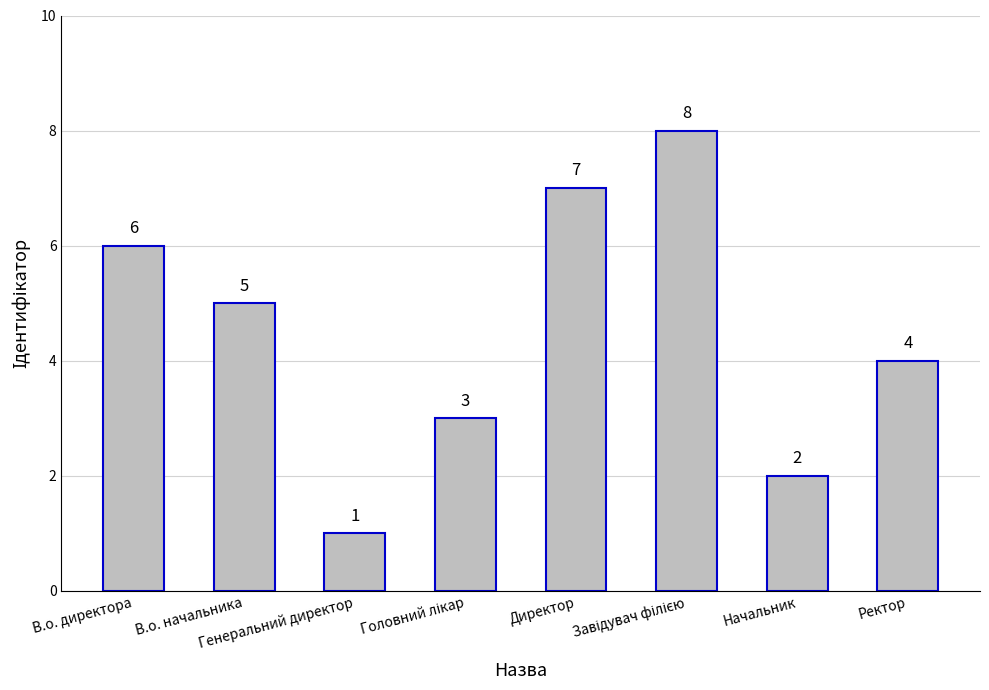

How many bars are there in total?

8